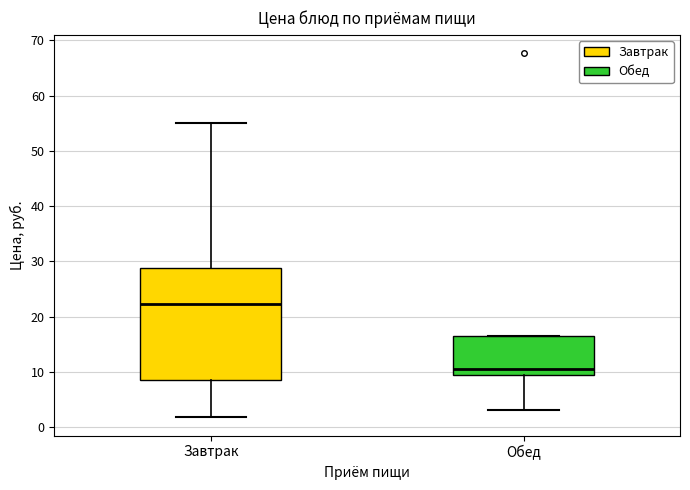

Which box has the highest median line?

Завтрак